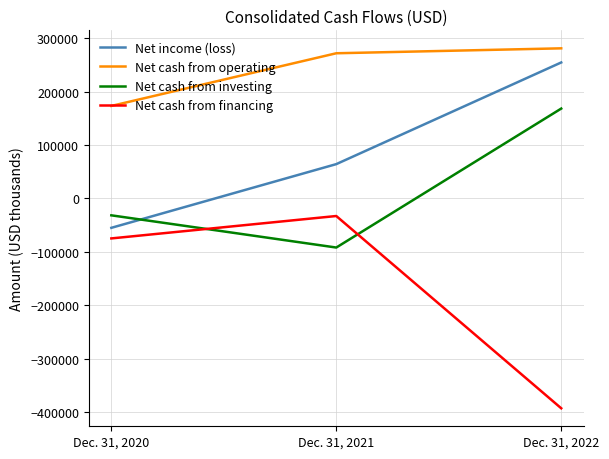

What is the lowest value of the Net cash from financing series?

-393214